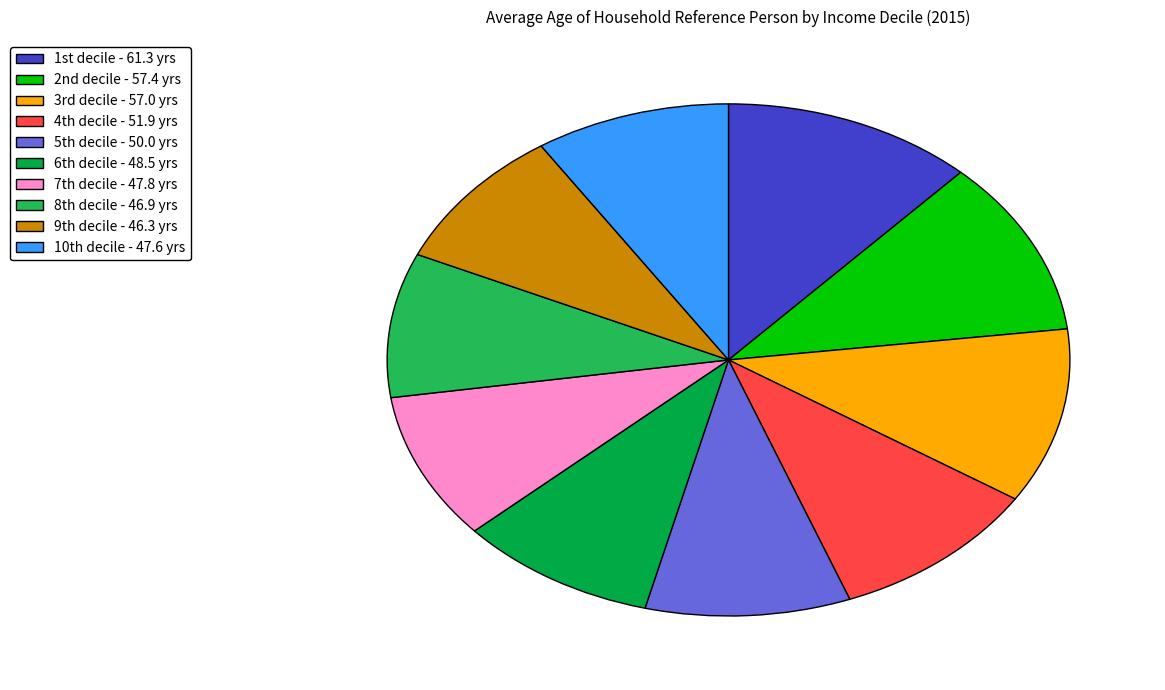

What is the largest slice in the pie chart?

1st decile